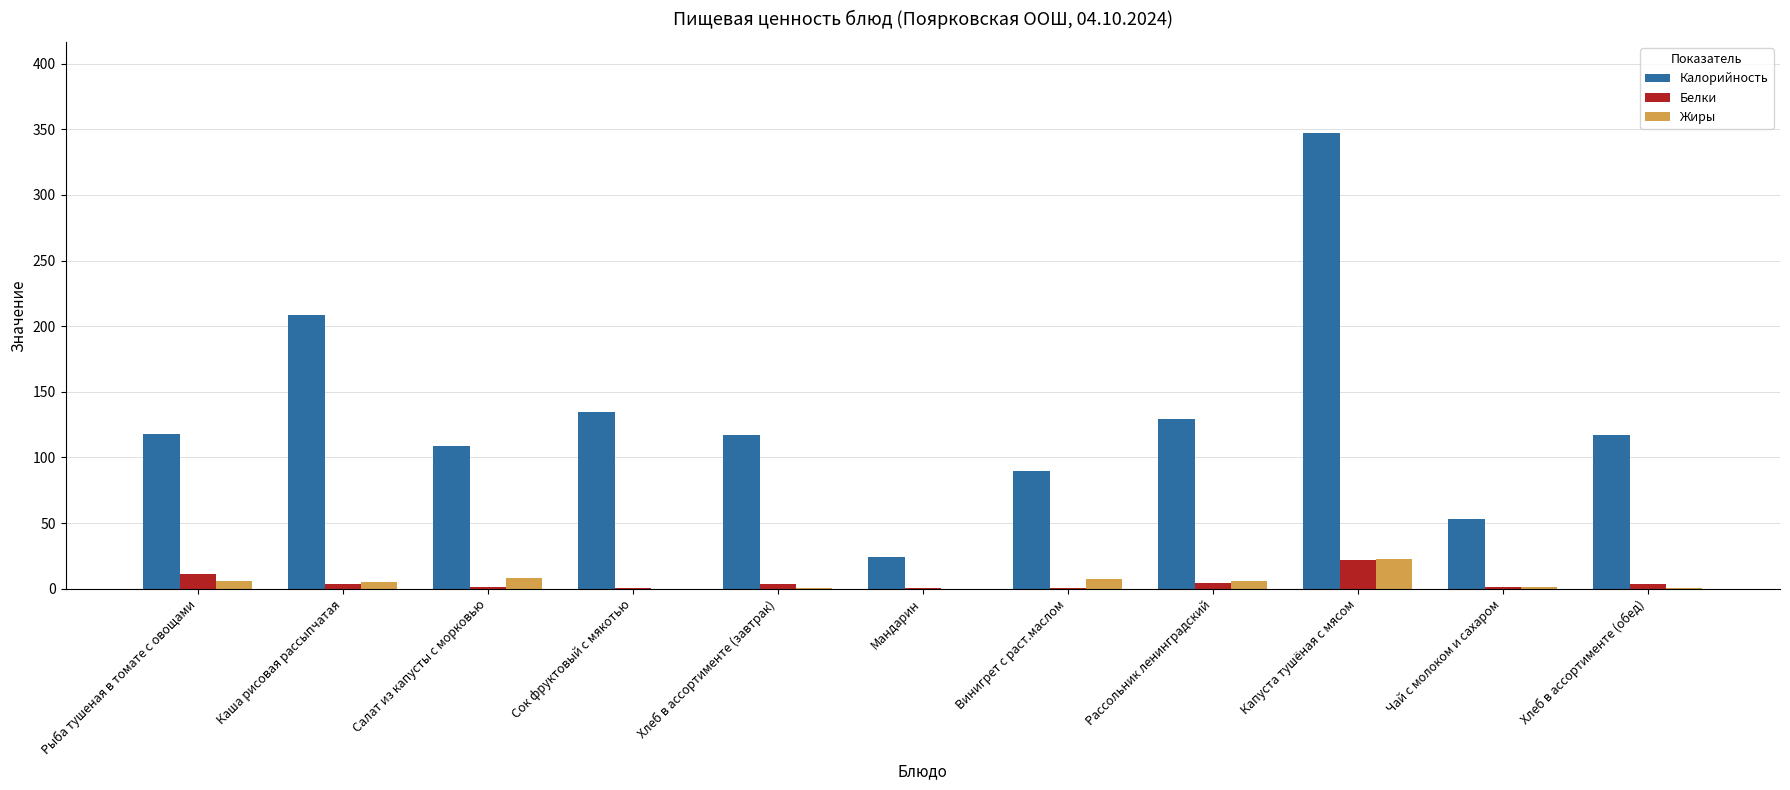

What is the sum of the Жиры values at Каша рисовая рассыпчатая and Рыба тушеная в томате с овощами?

11.3